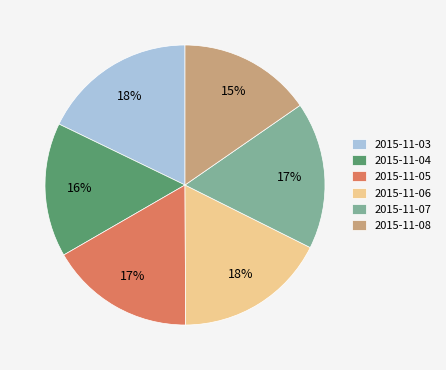

Is the sum of 2015-11-04 and 2015-11-05 greater than half?

No